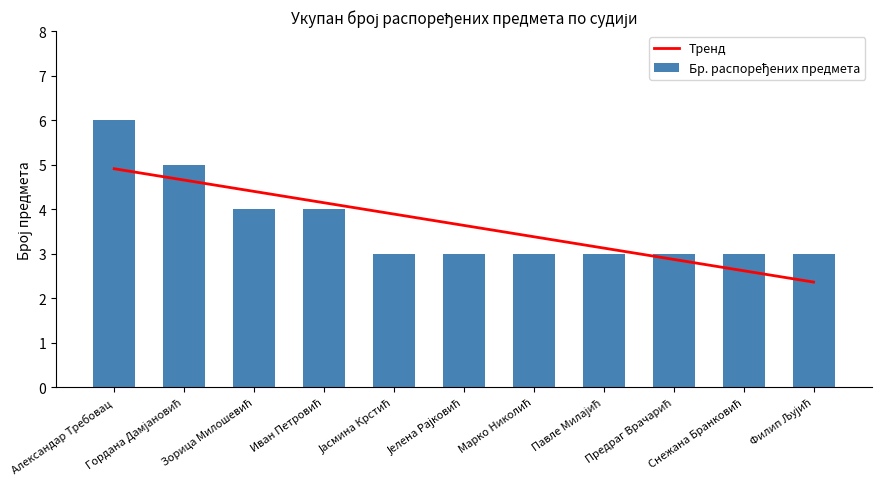

Reading right to left, extract all data points from this chart.

Тренд: Филип Љујић=2.4	Снежана Бранковић=2.6	Предраг Врачарић=2.9	Павле Милајић=3.1	Марко Николић=3.4	Јелена Рајковић=3.6	Јасмина Крстић=3.9	Иван Петровић=4.1	Зорица Милошевић=4.4	Гордана Дамјановић=4.7	Александар Требовац=4.9
Бр. распоређених предмета: Филип Љујић=3.0	Снежана Бранковић=3.0	Предраг Врачарић=3.0	Павле Милајић=3.0	Марко Николић=3.0	Јелена Рајковић=3.0	Јасмина Крстић=3.0	Иван Петровић=4.0	Зорица Милошевић=4.0	Гордана Дамјановић=5.0	Александар Требовац=6.0